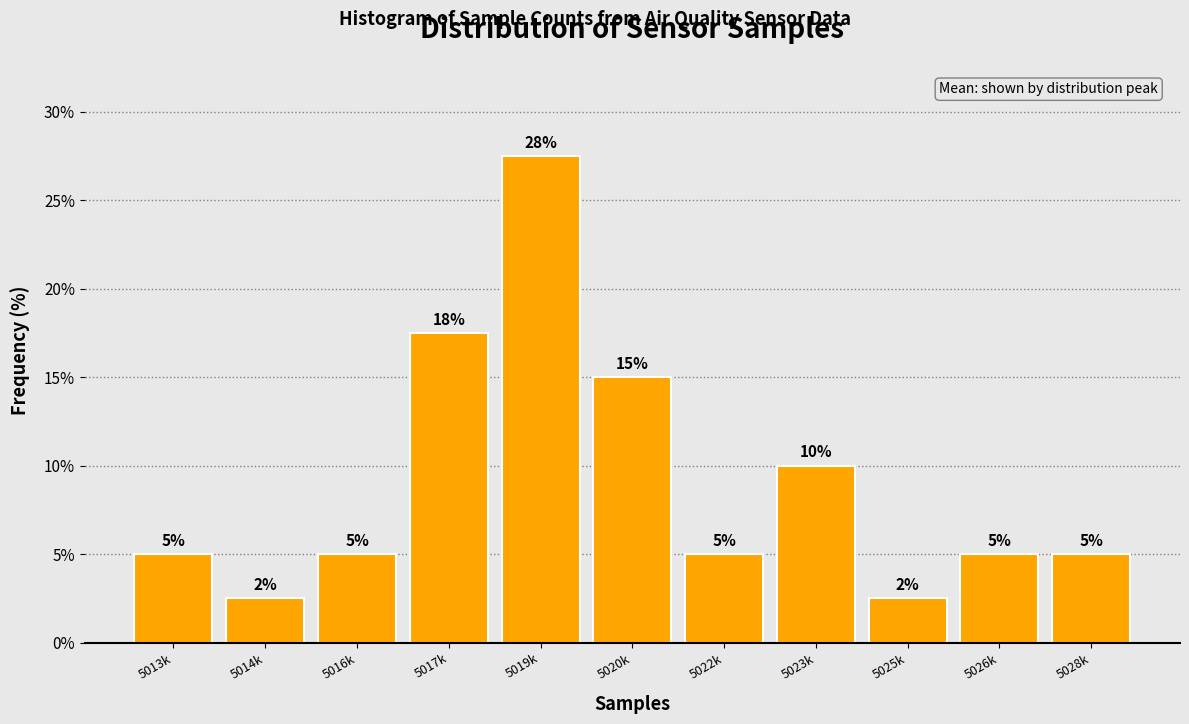

Is it true that the value at 5017k is 25.6?

False